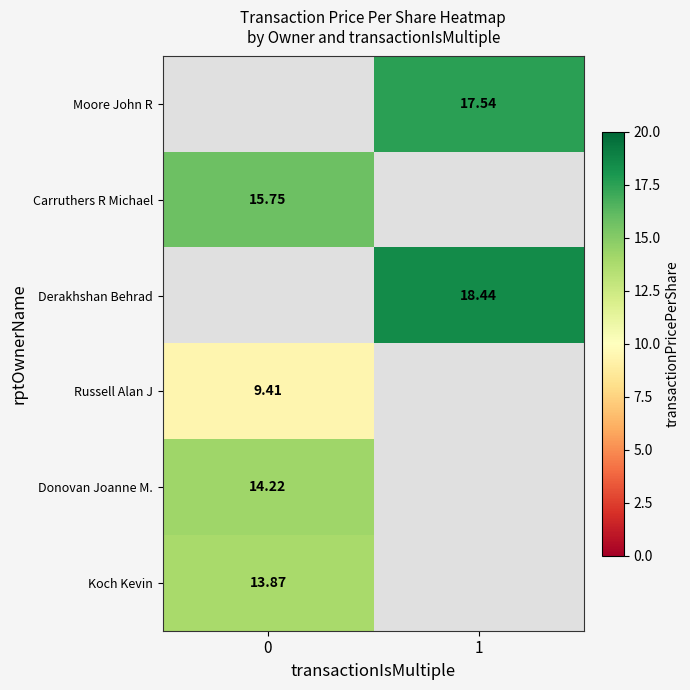

Is it true that Koch Kevin equals 4.4 at 0?

False